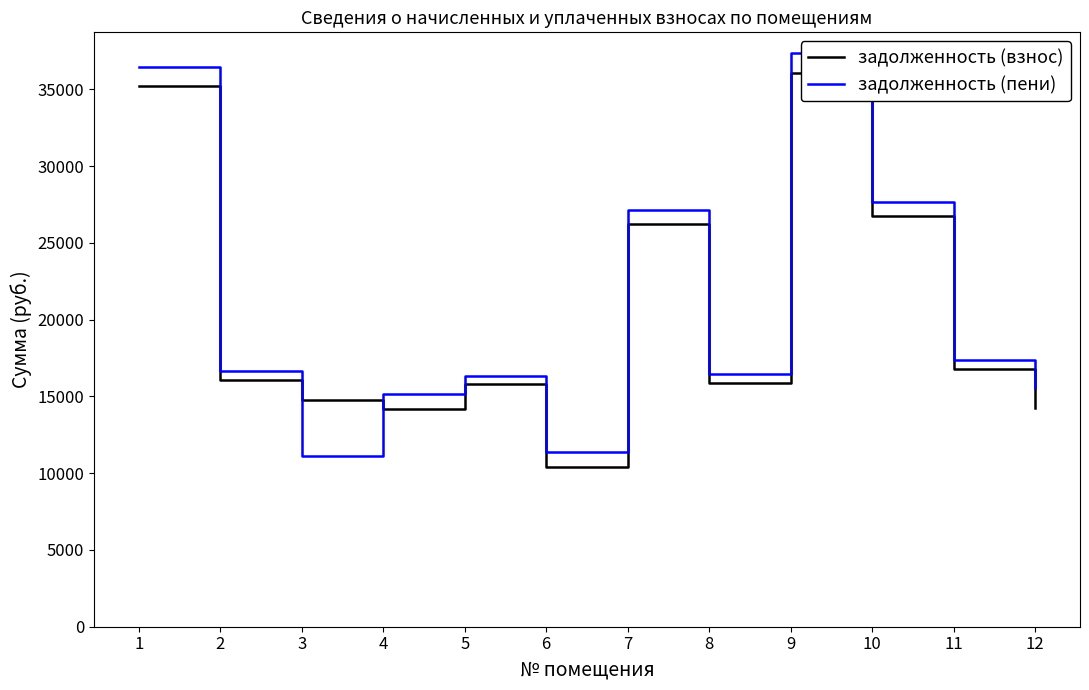

Where is the first local minimum for задолженность (пени)?

3